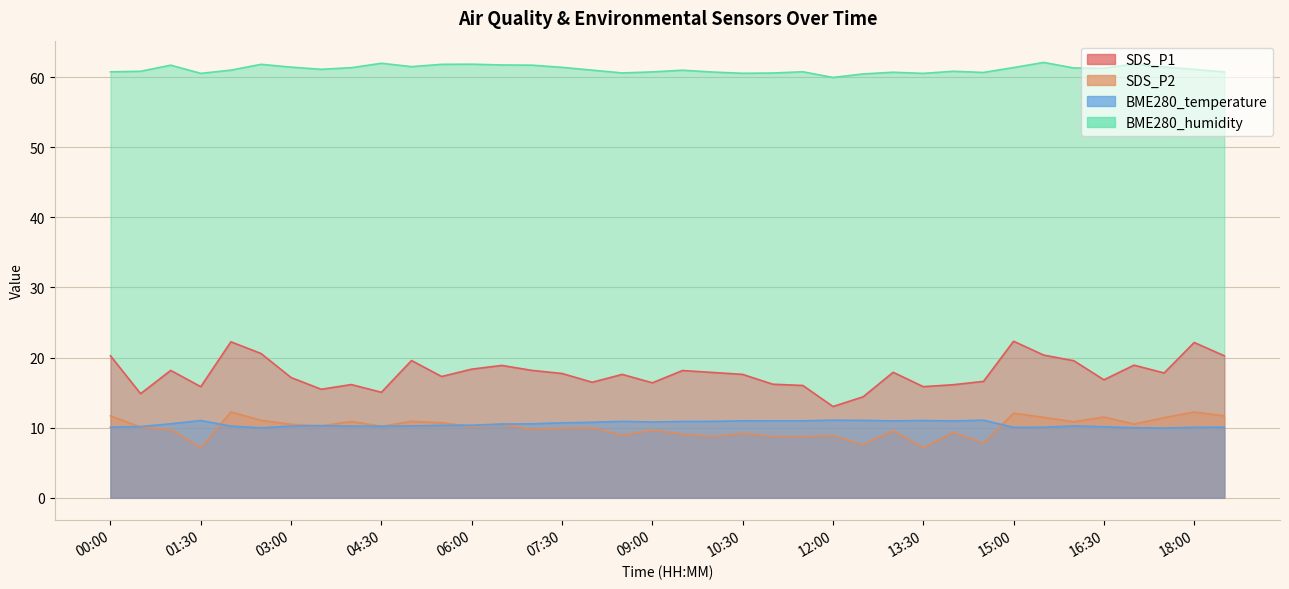

Between 33 and 22, which is larger?

33